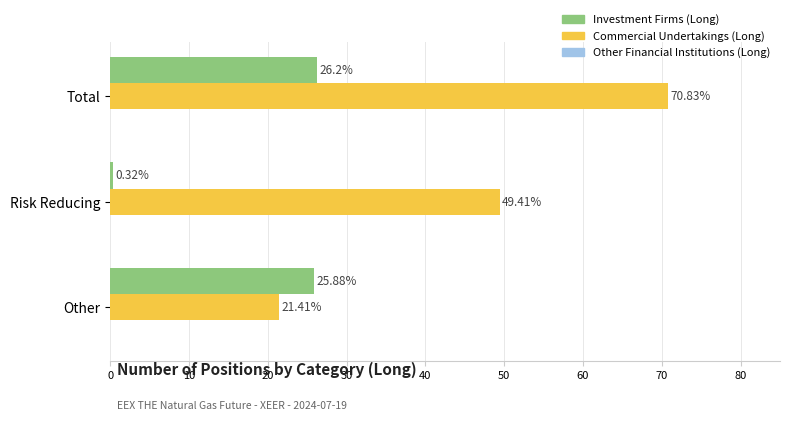

Which series has the largest range (max minus min)?

Commercial Undertakings (Long)